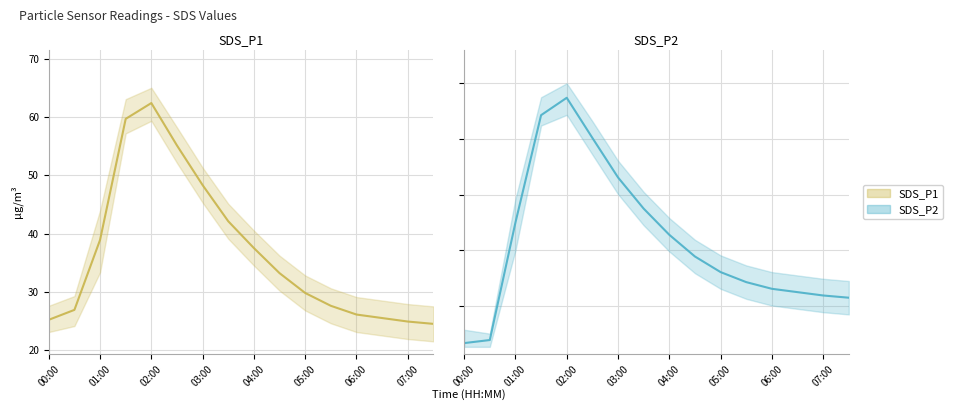

Which series has the largest total across all categories?

SDS_P1